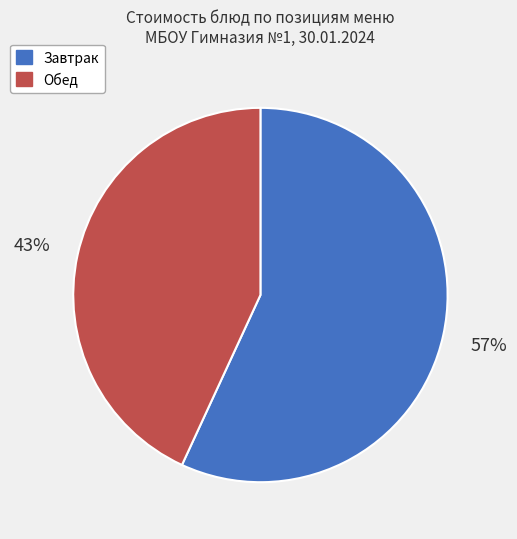

To the nearest percent, what is the difference between the largest and smallest slice percentages?

14%